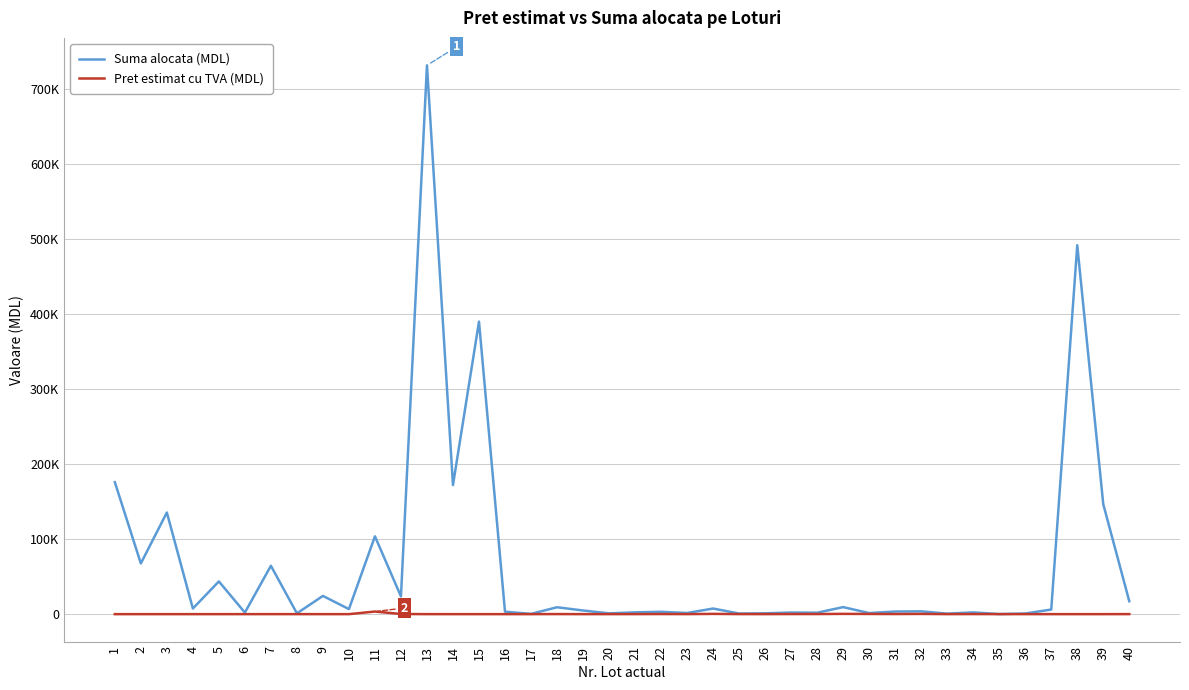

Rank the series by their average value, from lowest to highest.

Pret estimat cu TVA (MDL), Suma alocata (MDL)